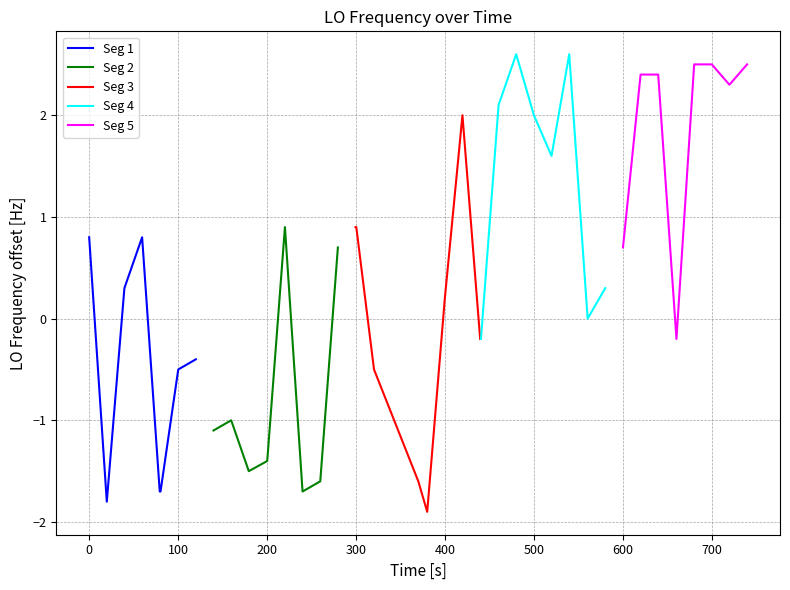

What is the highest value of the Seg 1 series?

0.8